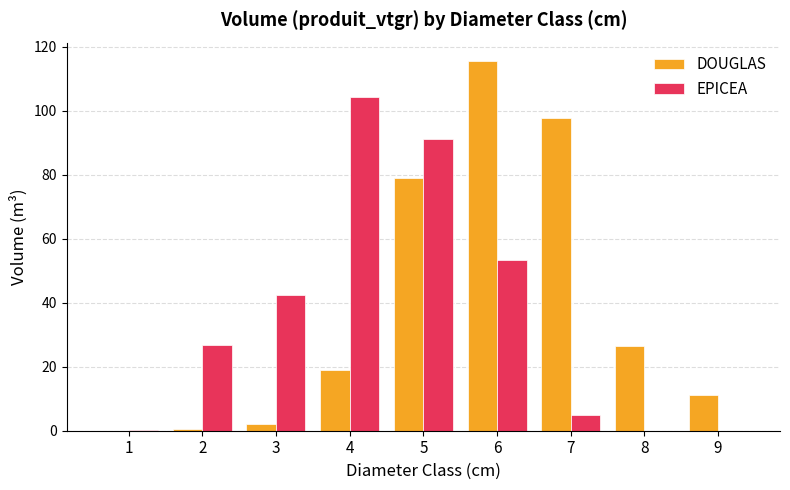

The value of EPICEA at 5 is 132.7. True or false?

False